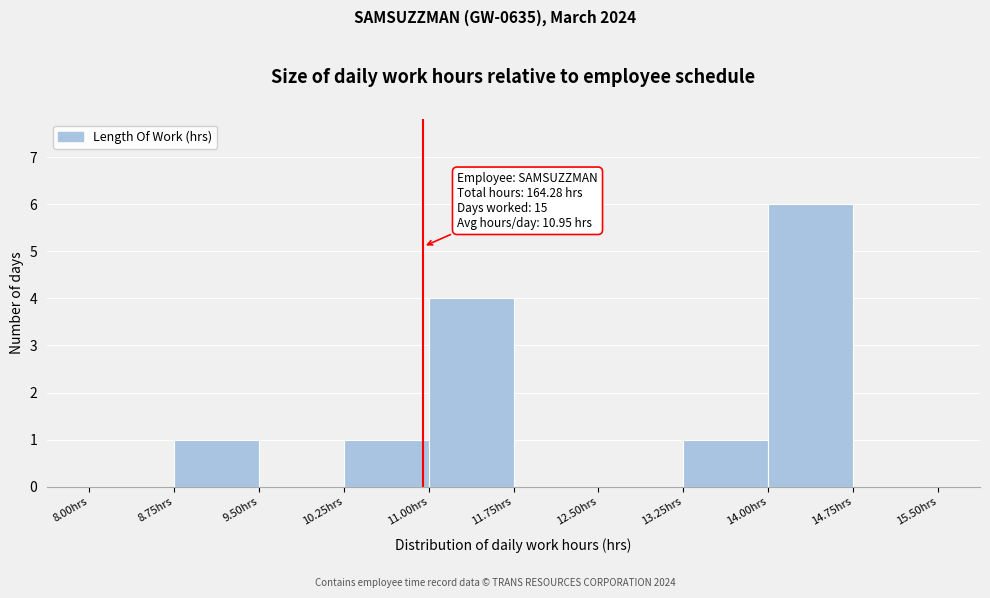

Which range on the x-axis has the tallest bar?

14.00 to 14.75